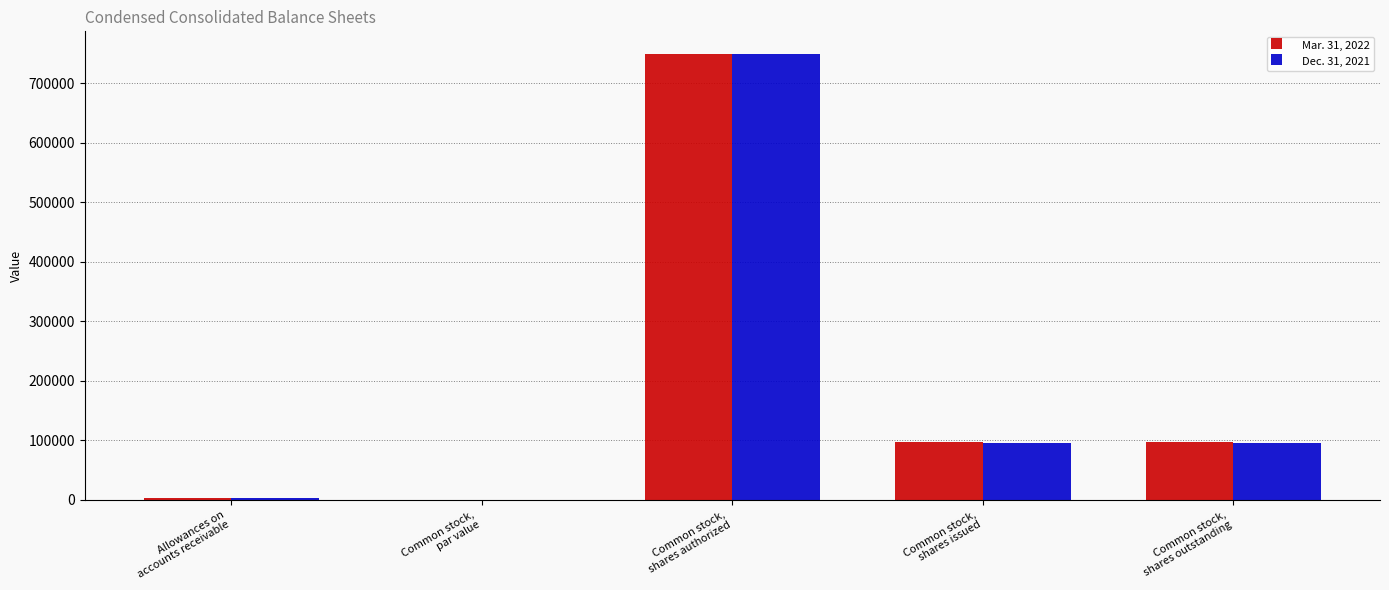

What is the sum of all Dec. 31, 2021 values?

942709.0